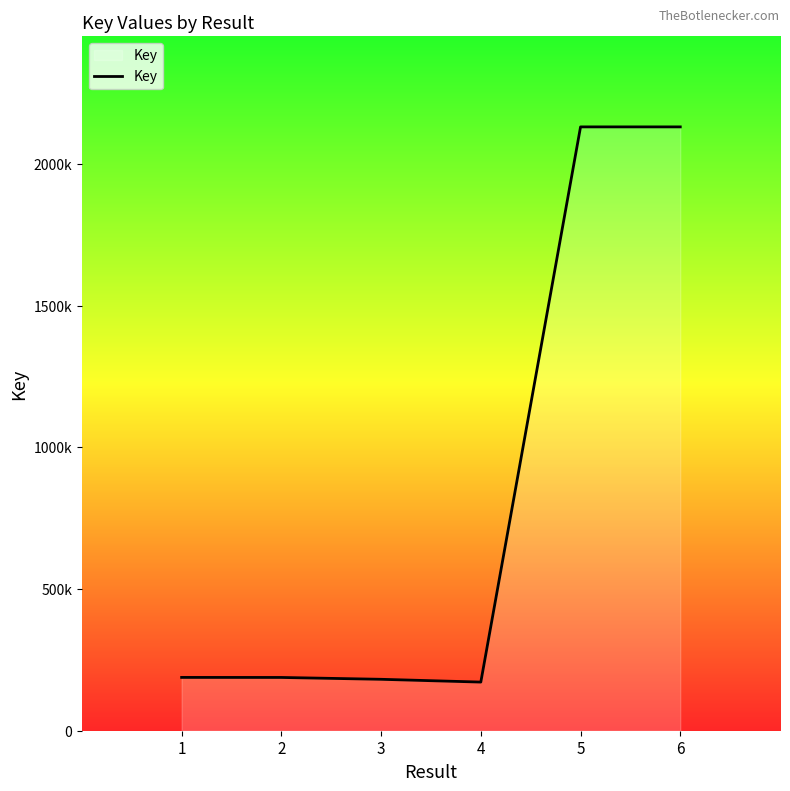

Rank the categories by value from highest to lowest.

6, 5, 1, 2, 3, 4